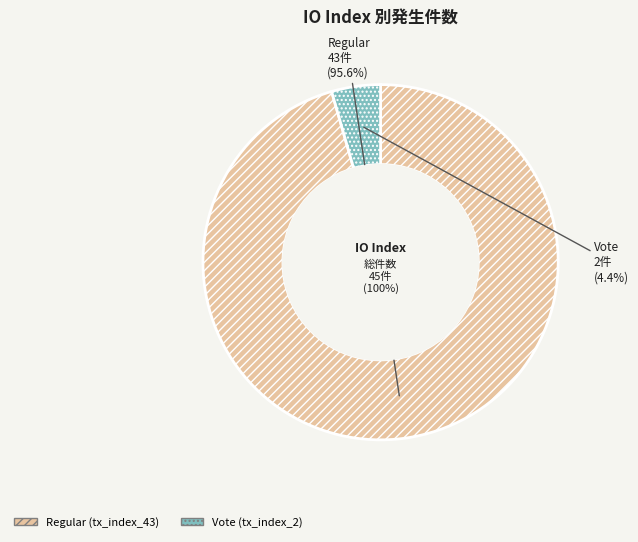

To the nearest percent, what percentage of the pie is tx_index_2?

4%